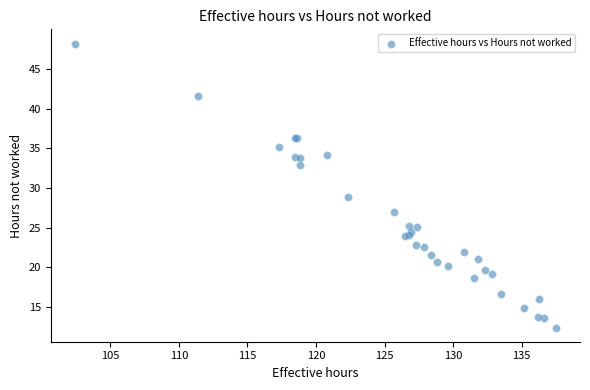

What Y value in the scatter plot is closest to 30?

28.8